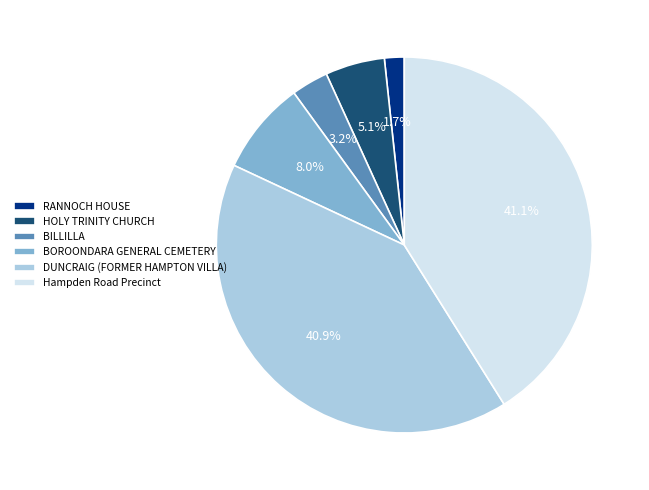

Does any single category account for the majority?

No